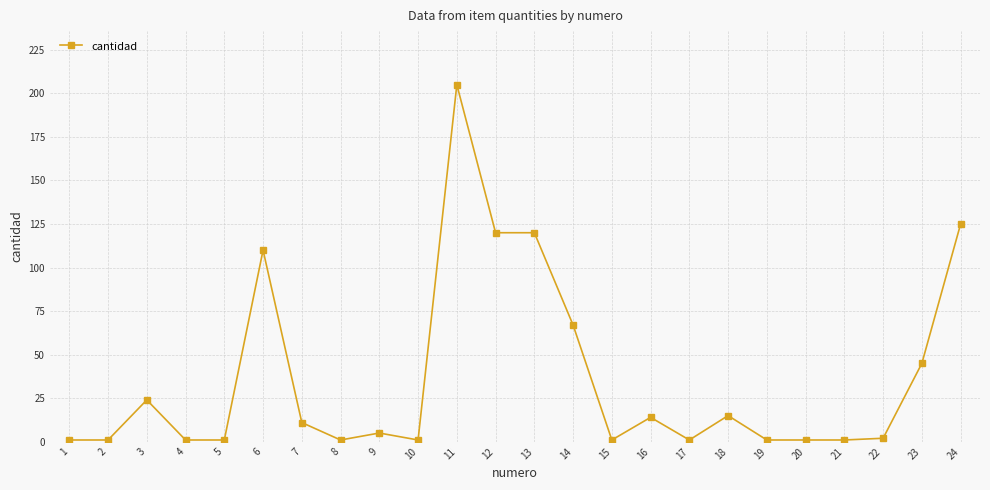

Which category has the highest value across all series?

11